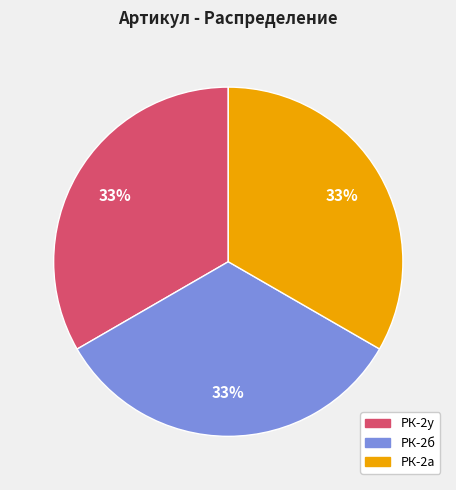

To the nearest percent, what is the average slice percentage?

33%